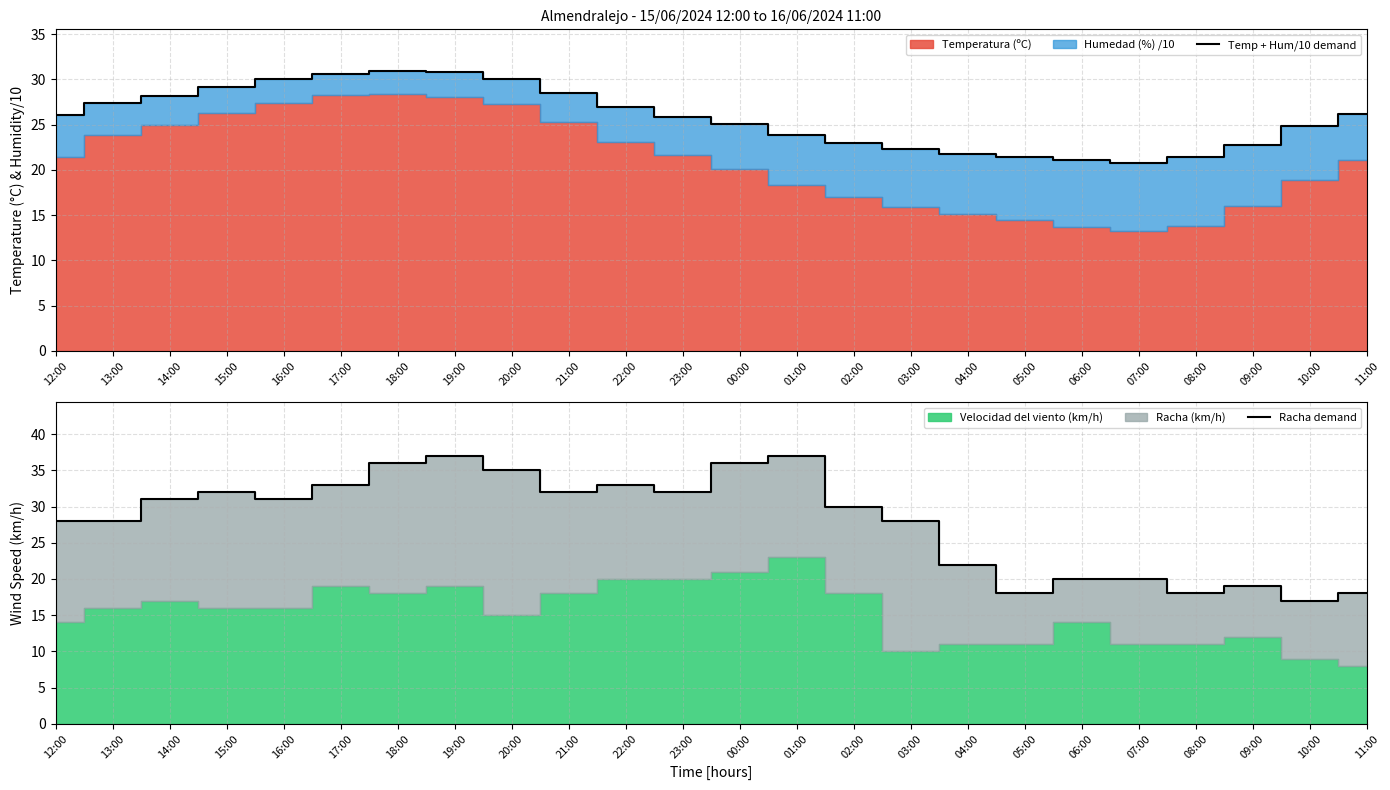

At which category does the chart reach its peak across all series?

19:00